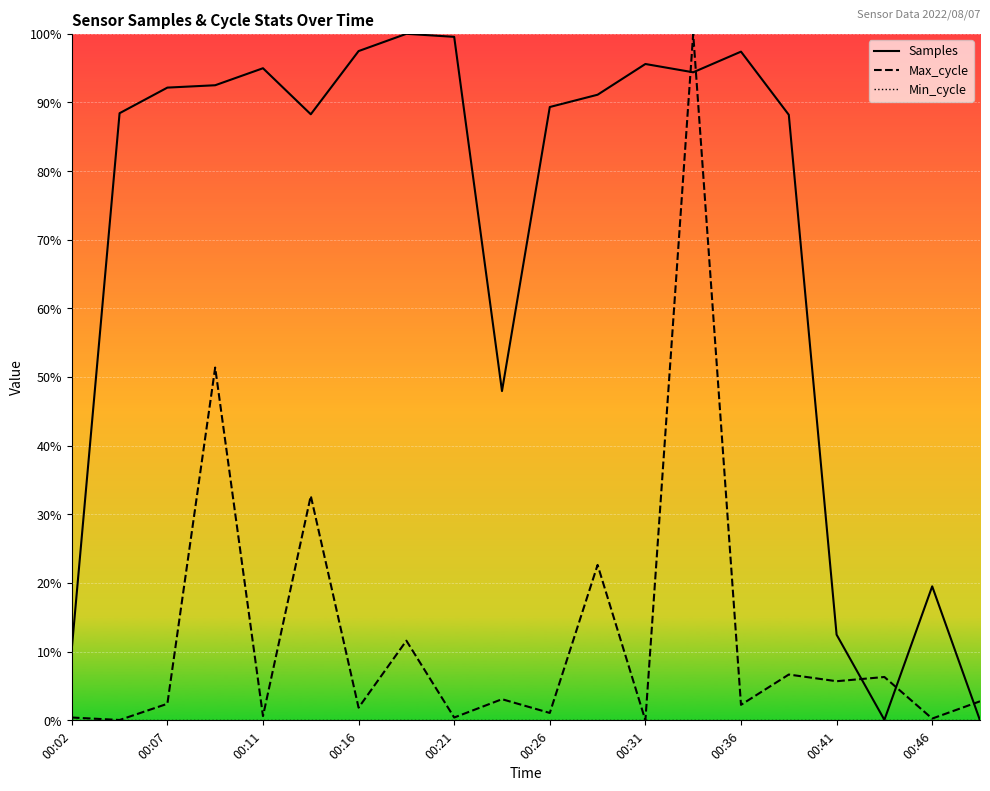

True or false: Samples and Min_cycle cross at least once.

False